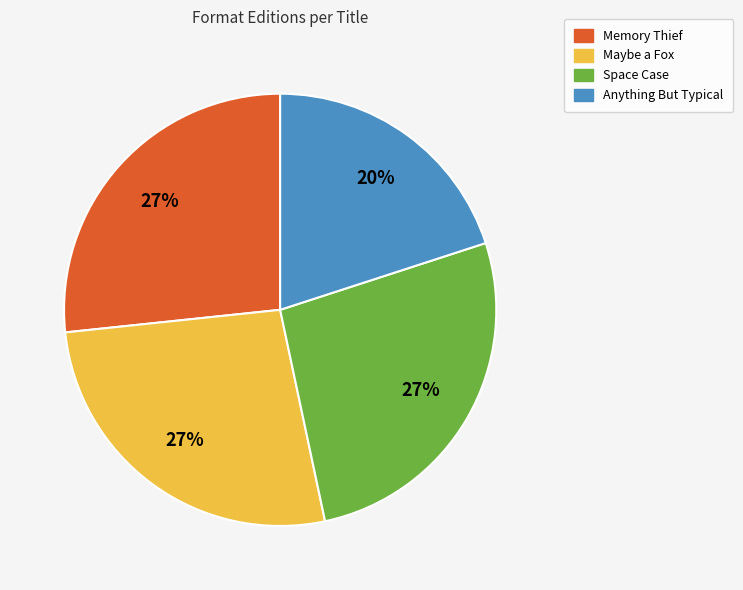

To the nearest percent, what percentage of the pie is Memory Thief?

27%